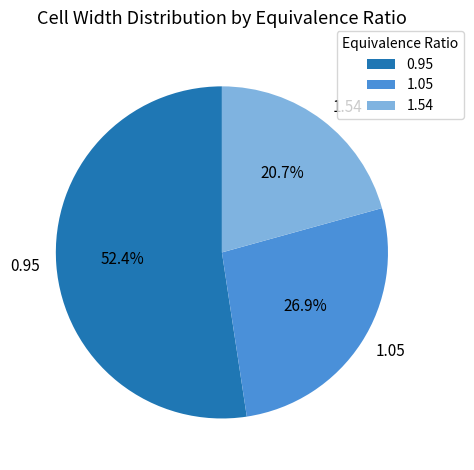

Combined, do 0.95 and 1.05 account for over 50%?

Yes